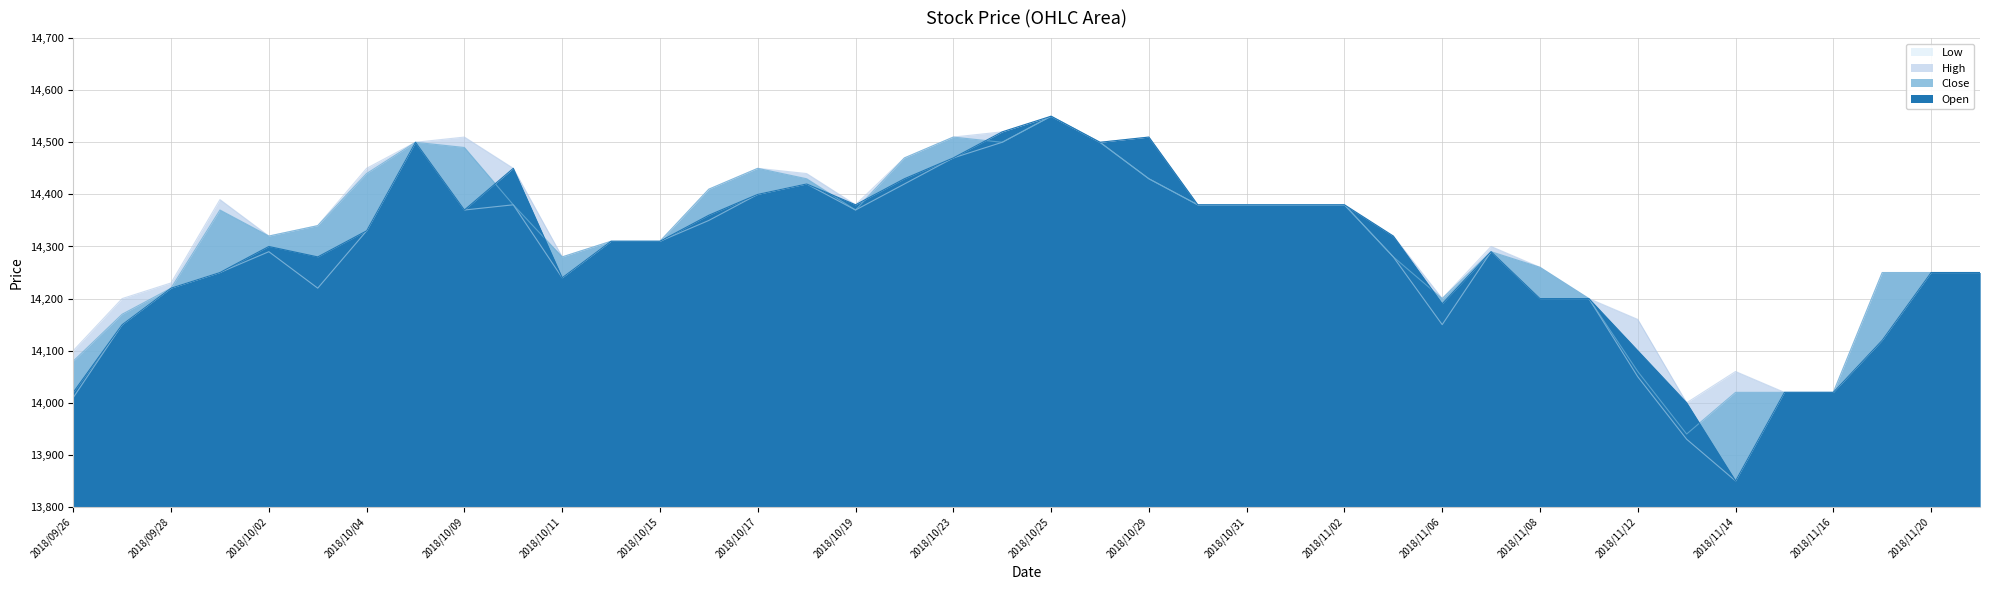

At 2018/11/09, list the series in order from smallest to largest.

Open, Close, High, Low